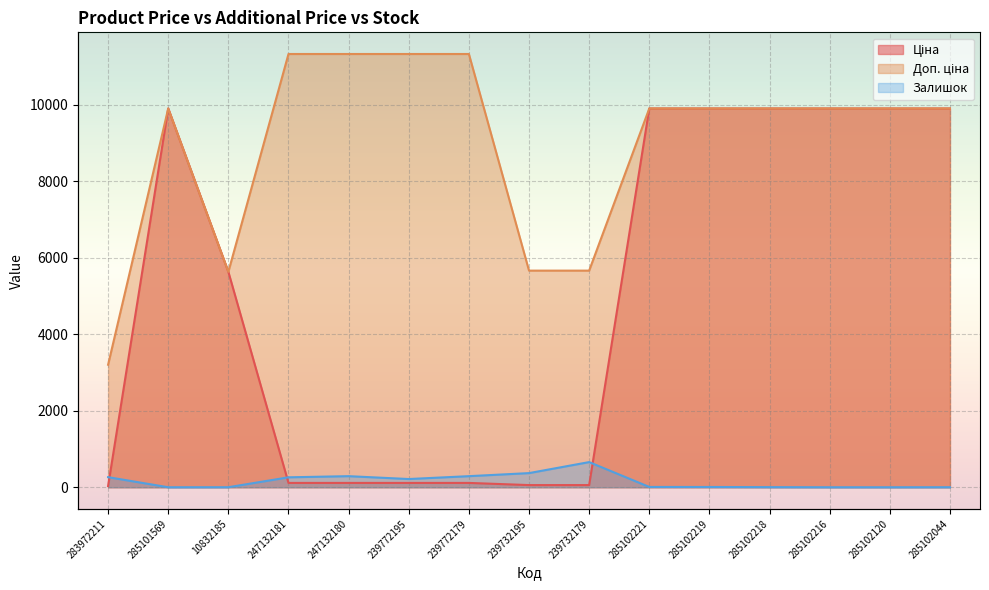

Rank the series by their maximum value, from highest to lowest.

Доп. ціна, Ціна, Залишок